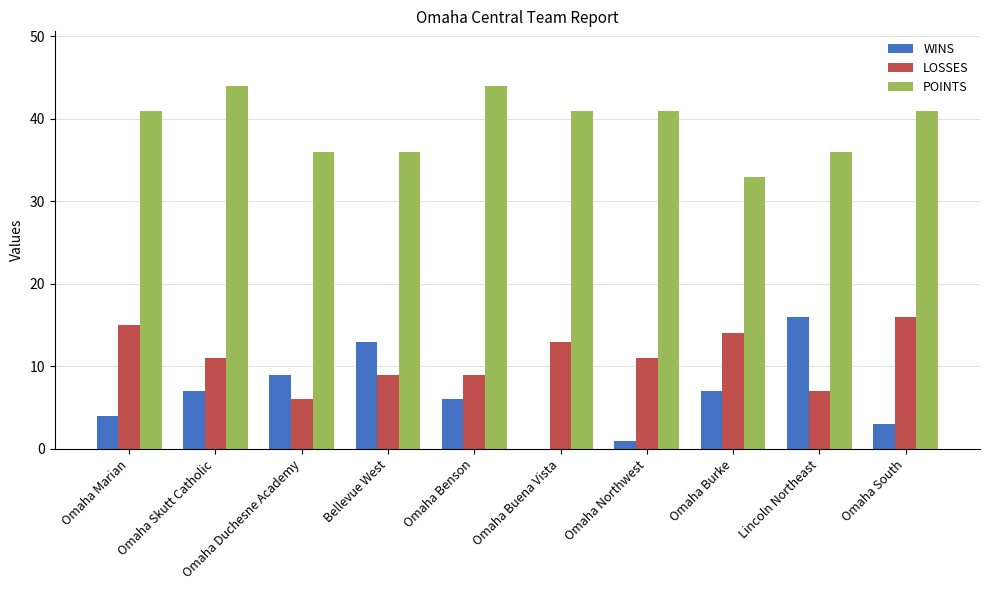

Count the POINTS values in the range 36 to 41.

7